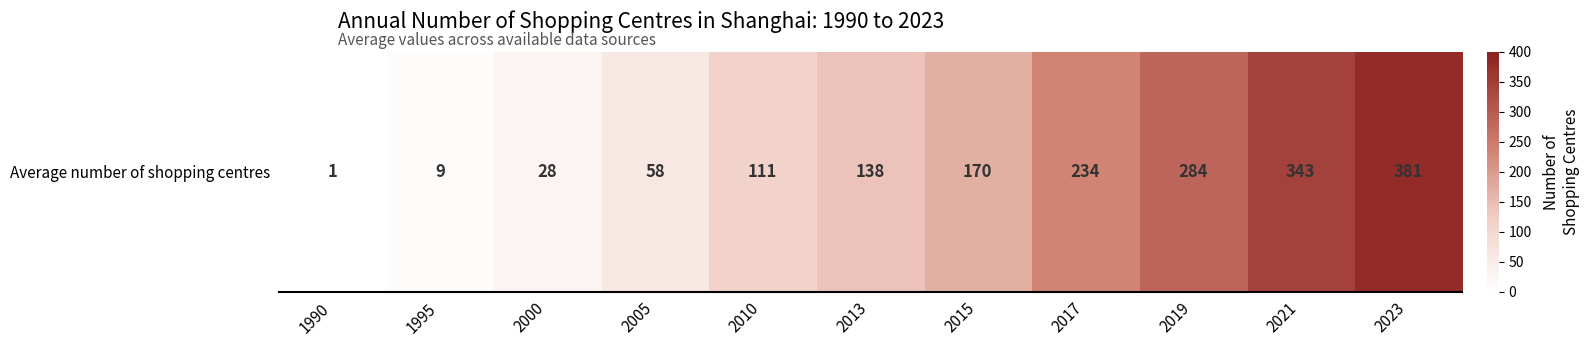

Which label corresponds to the smallest value in the chart?

1990